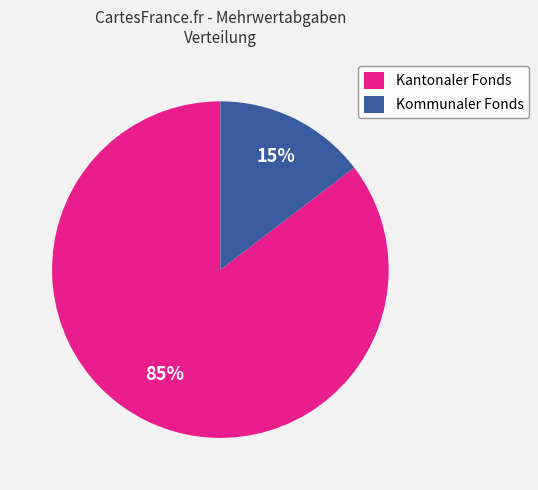

Is Kommunaler Fonds the majority of the pie?

No